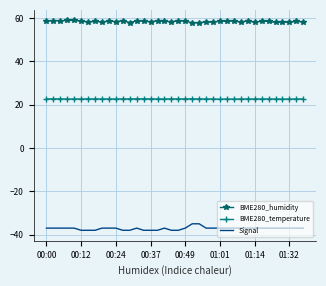

Rank the series by their average value, from lowest to highest.

Signal, BME280_temperature, BME280_humidity